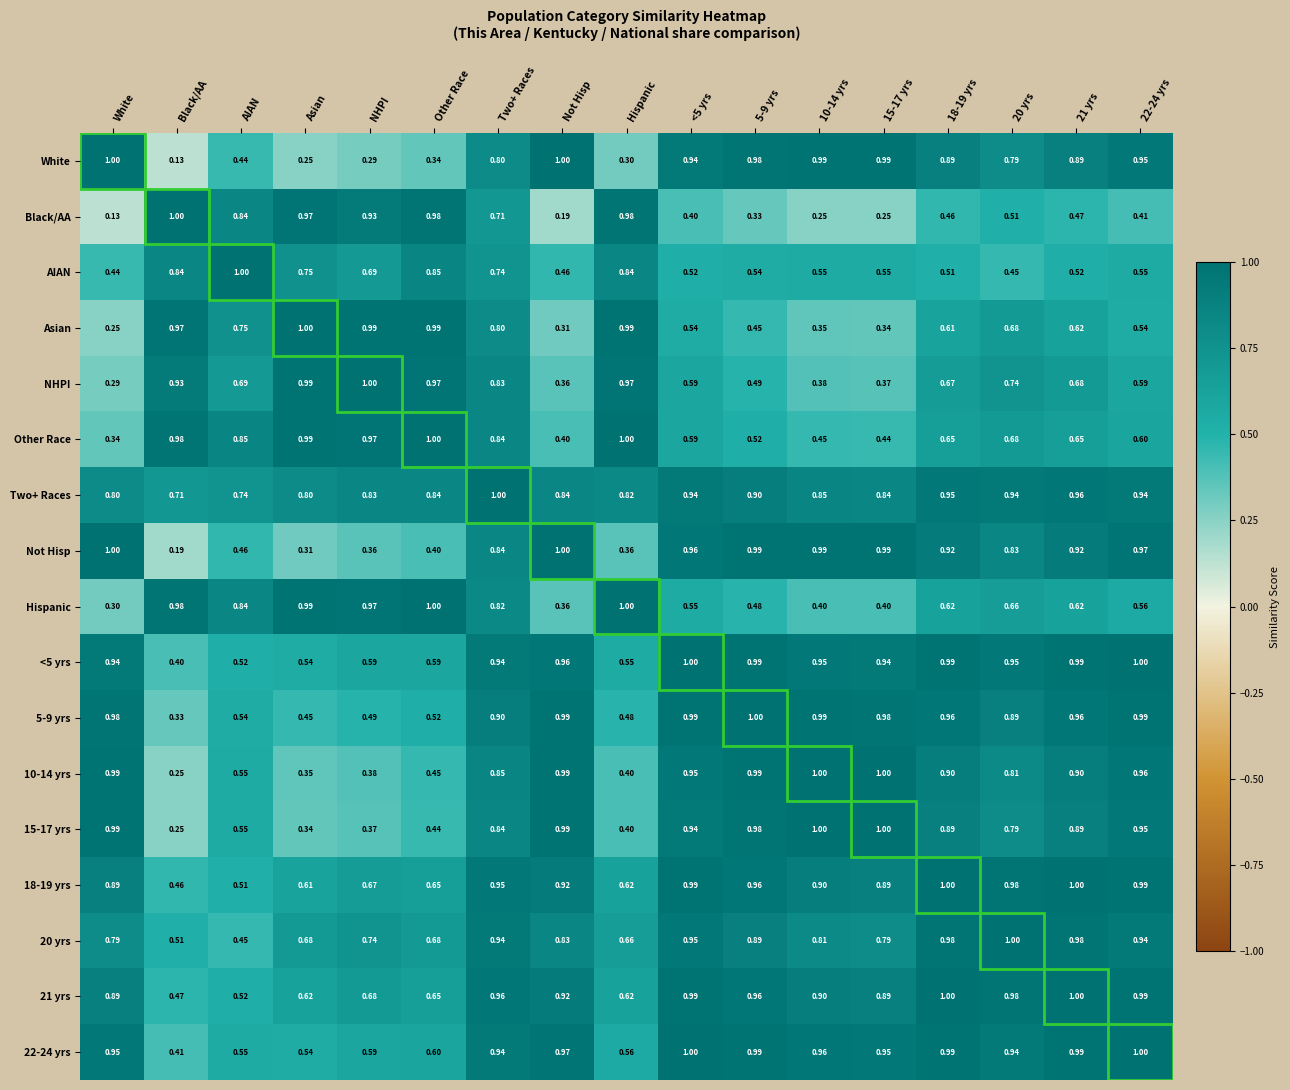

Which series changed the most between Black/AA and 15-17 yrs?

White